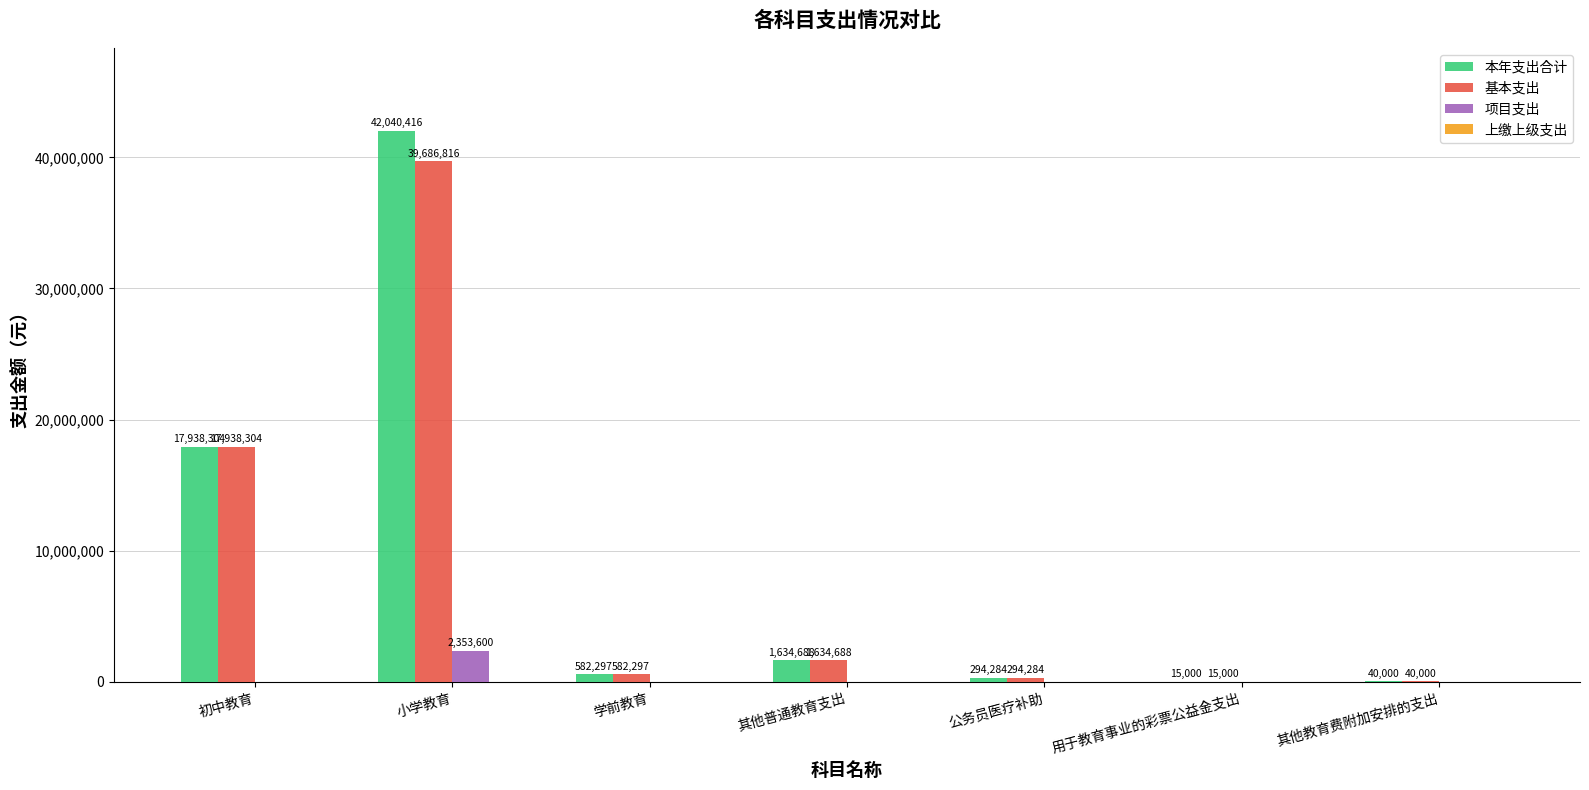

The 基本支出 series shows 15000.0 at 用于教育事业的彩票公益金支出. True or false?

True